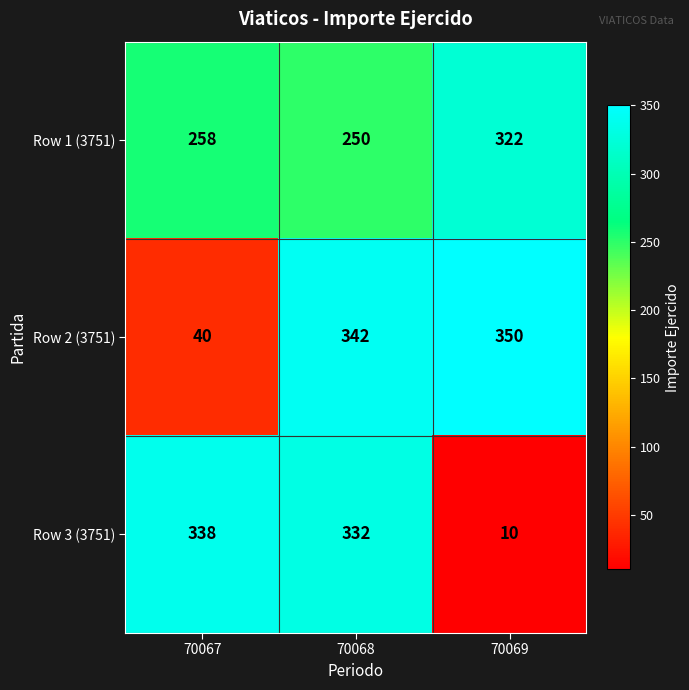

The value of Row 3 (3751) at 70069 is 17. True or false?

False